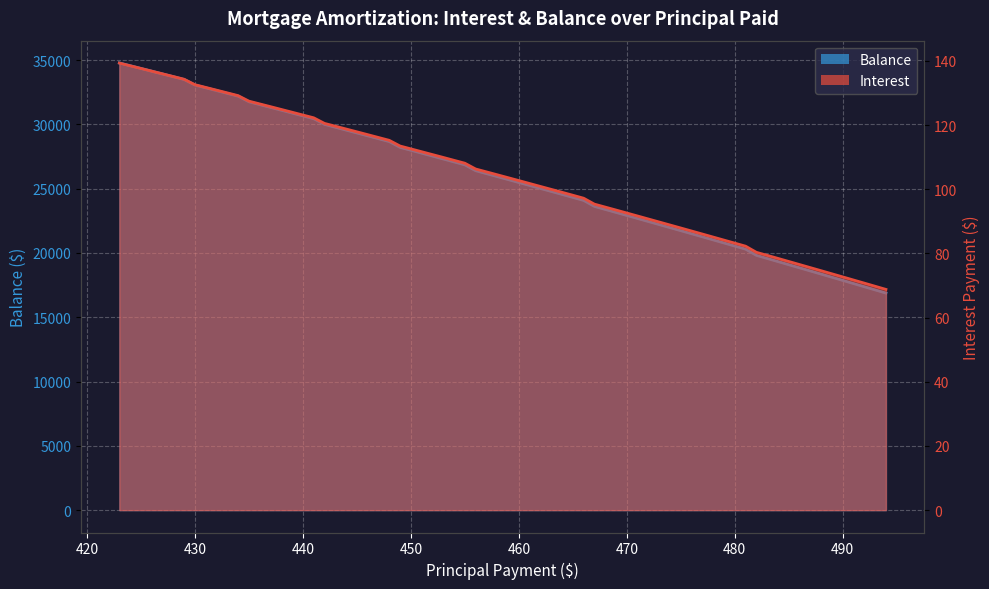

How many data points in Interest are less than 106?

20